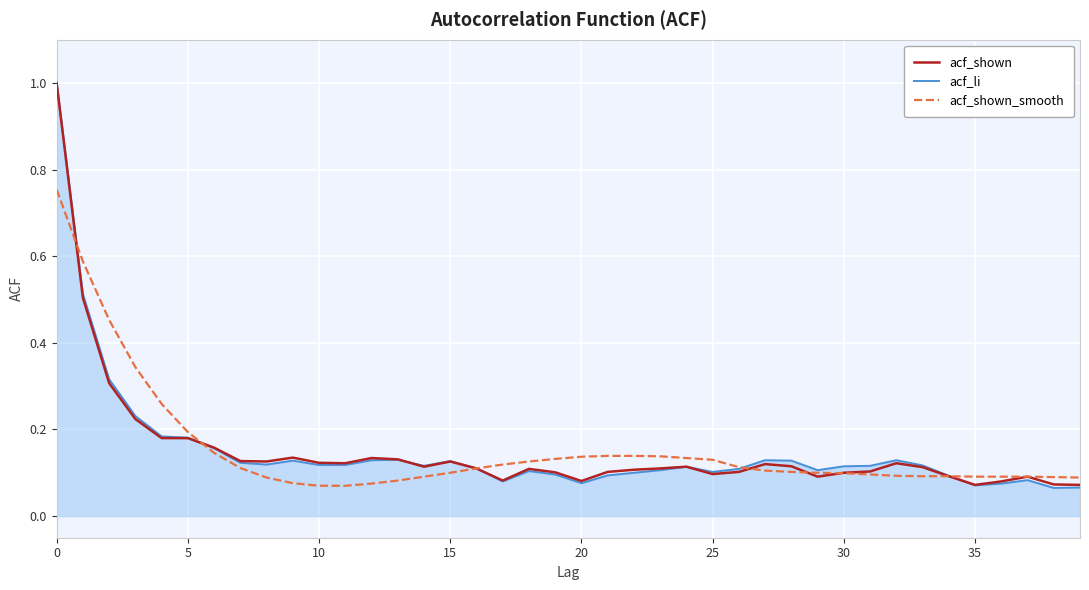

What is the maximum value shown in the chart?

1.0